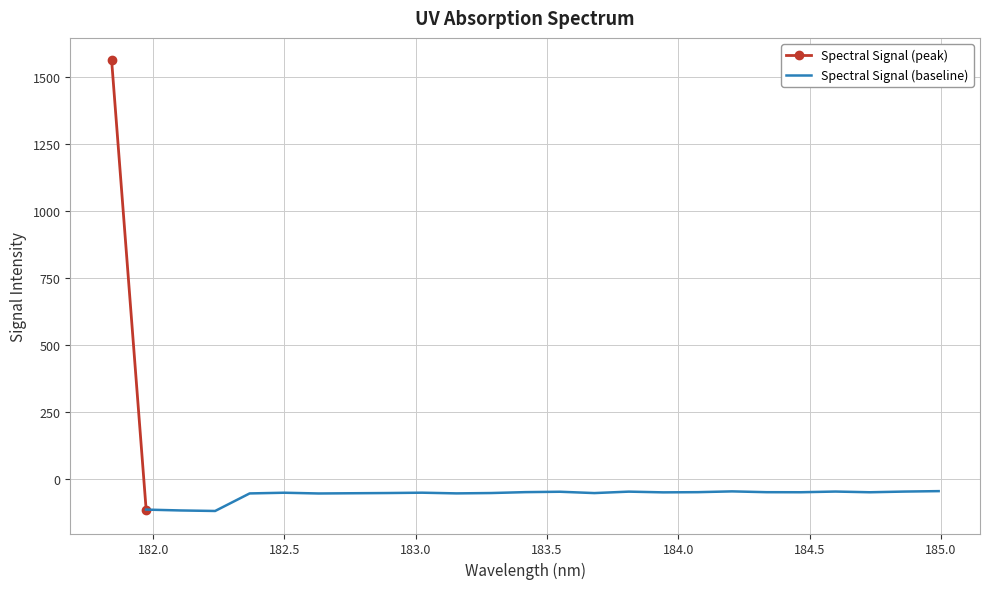

Reading left to right, transcribe all the data shown in this chart.

181.8418=1563.6	181.9732053322=-116.2	182.1045947288=-119.4	182.2359681898=-121.4	182.3673257152=-55.7	182.498667305=-53.1	182.6299929592=-55.9	182.7613026778=-55.1	182.8925964608=-54.3	183.0238743082=-53.0	183.15513622=-55.6	183.2863821962=-54.3	183.4176122368=-50.9	183.5488263418=-49.5	183.6800245112=-54.4	183.811206745=-49.1	183.9423730432=-51.8	184.0735234058=-51.0	184.2046578328=-48.1	184.3357763242=-51.1	184.46687888=-51.3	184.5979655002=-48.7	184.7290361848=-51.4	184.8600909338=-48.8	184.9911297472=-47.2